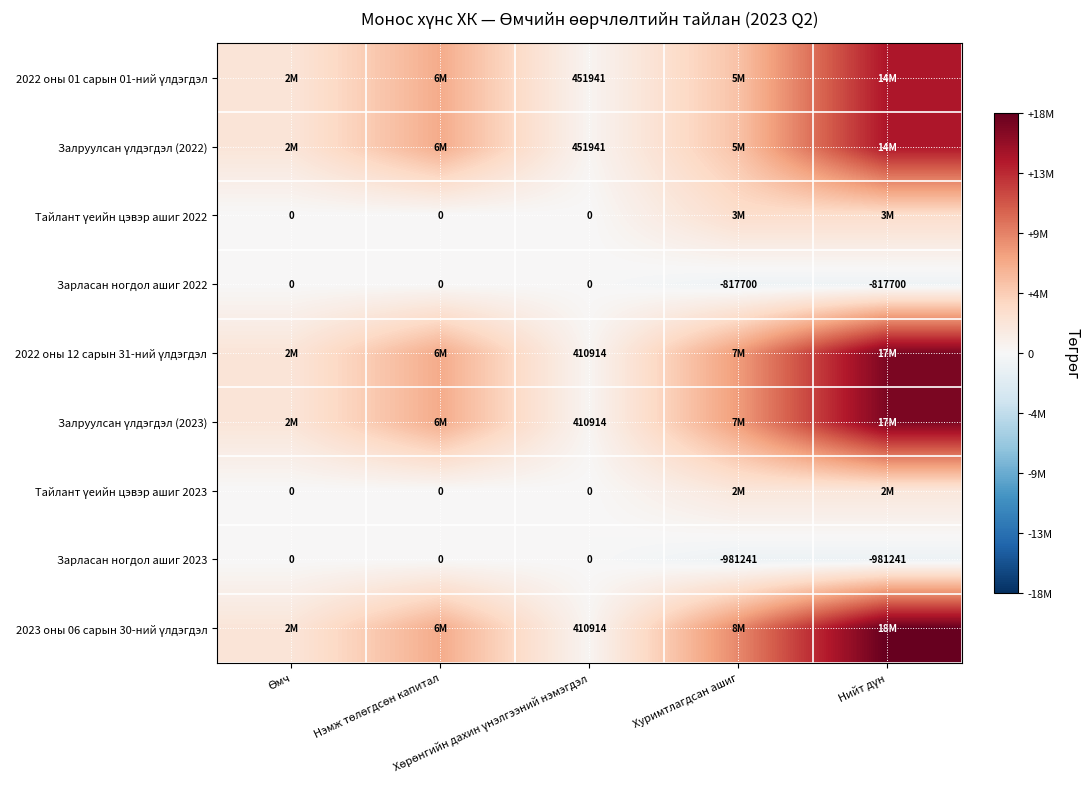

How many Зарласан ногдол ашиг 2023 values are between -981241 and 0?

5